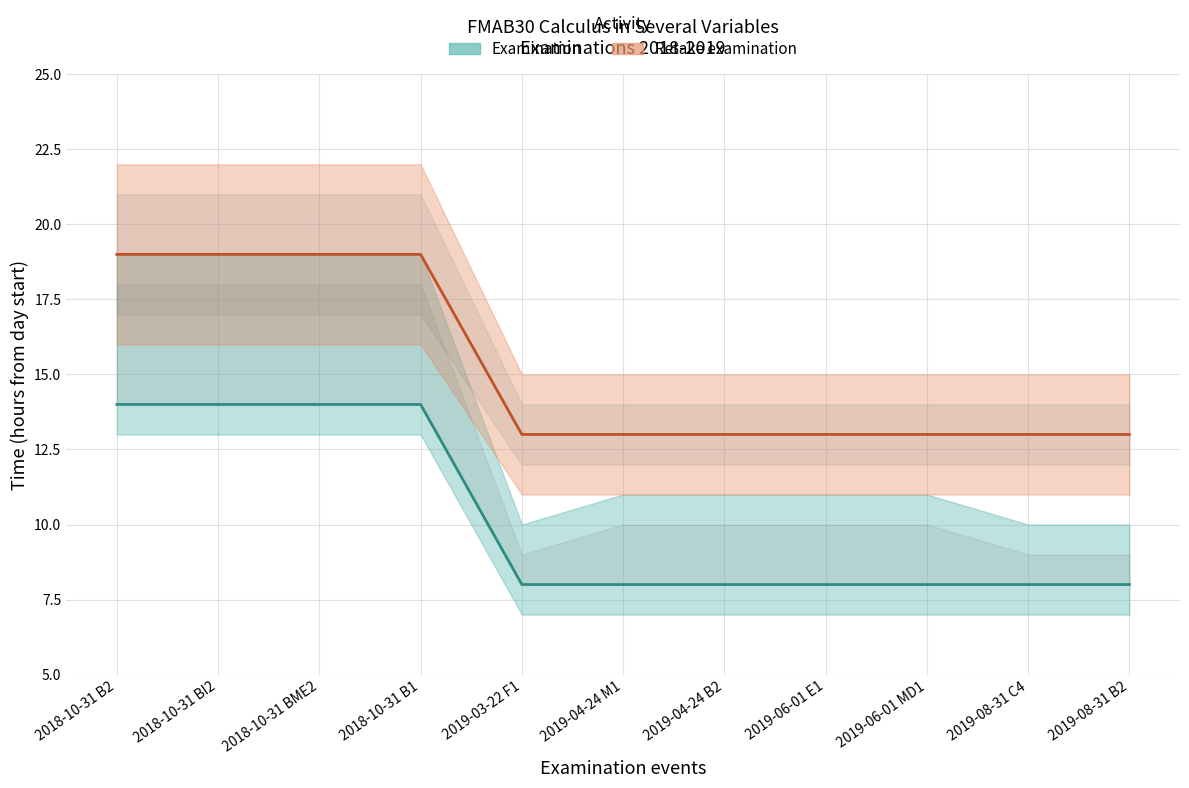

How many data points in Retake examination are above 13?

4